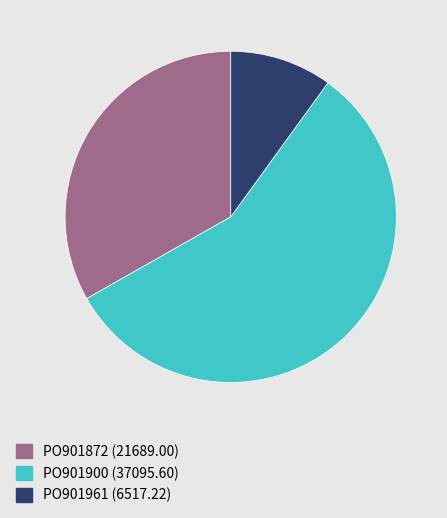

Is the sum of PO901961 and PO901872 greater than half?

No